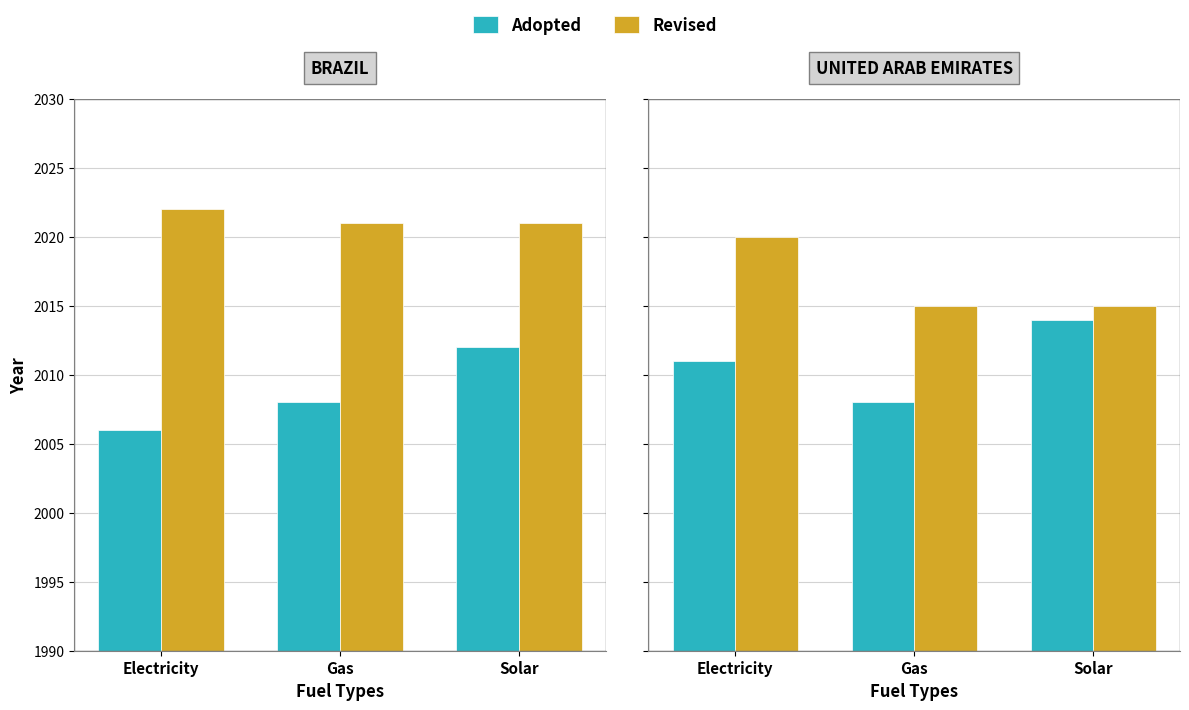

Where is Revised nearest to the value 2017?

Gas